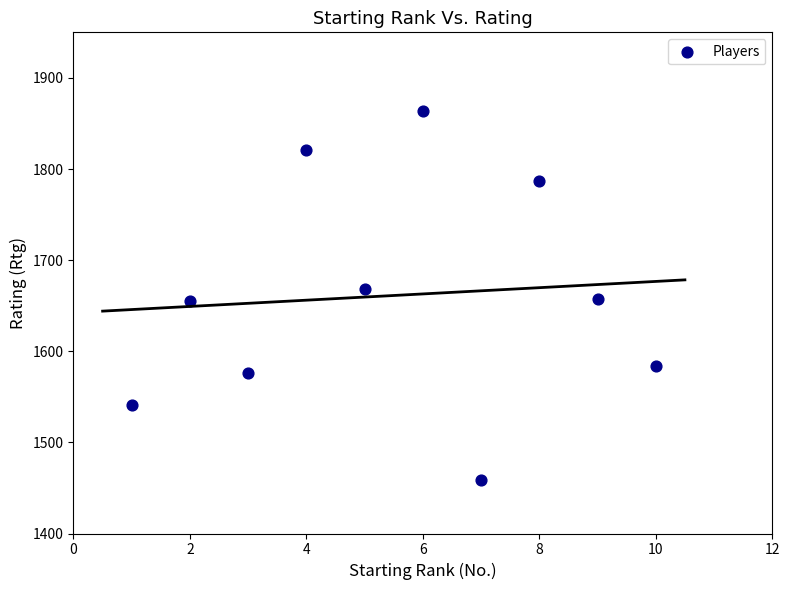

What is the average X value?

6